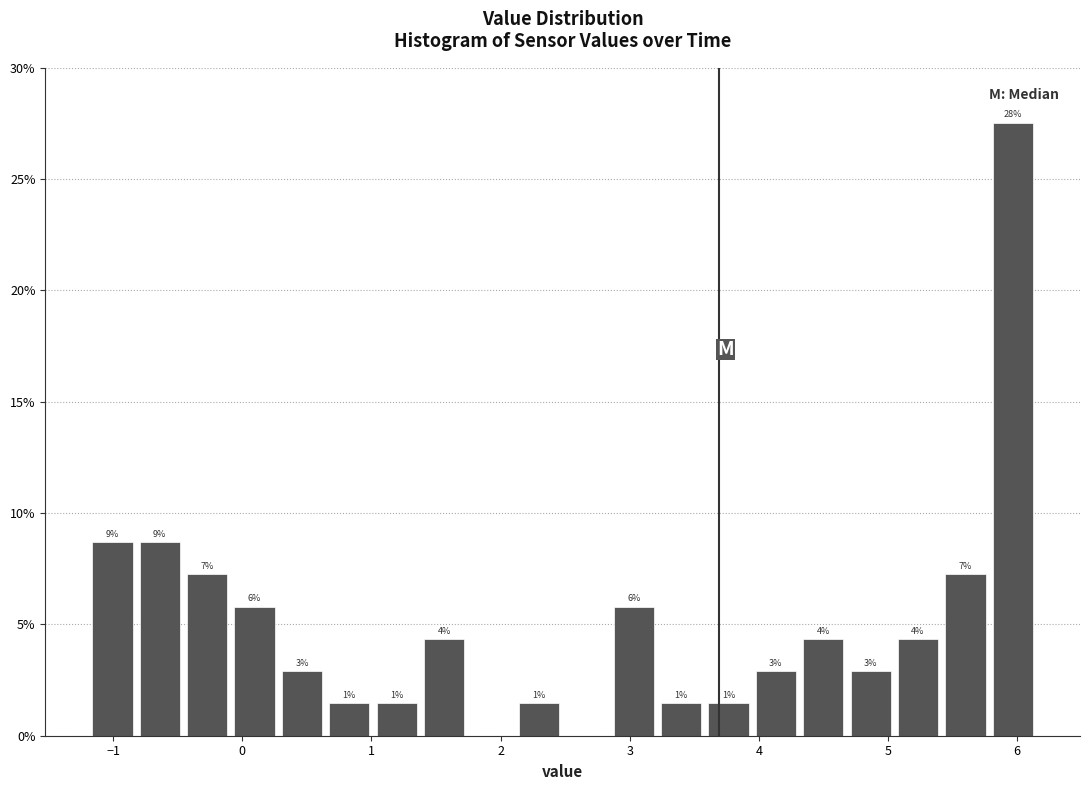

Read against the x-axis, roughly where is the centre of the tallest bar?

6.0